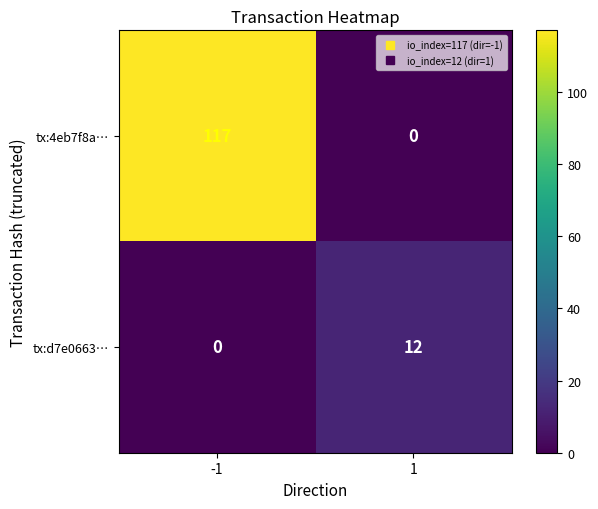

What is the sum of all tx:d7e0663… values?

12